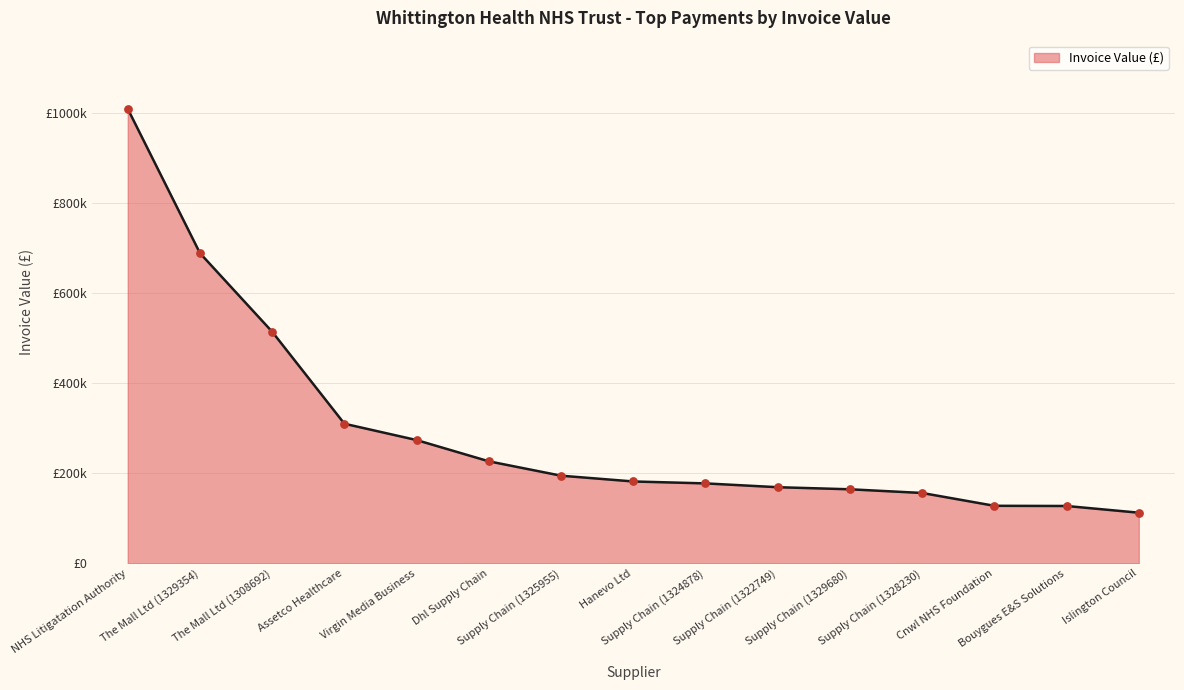

What is the ratio of the value at The Mall Ltd (1308692) to the value at The Mall Ltd (1329354)?

0.7